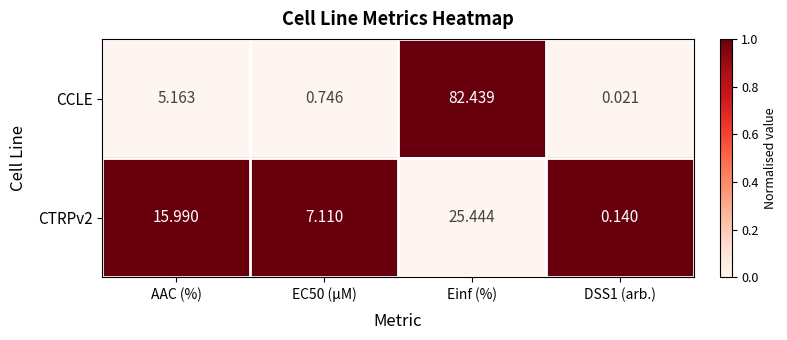

How many distinct data groups are displayed?

2